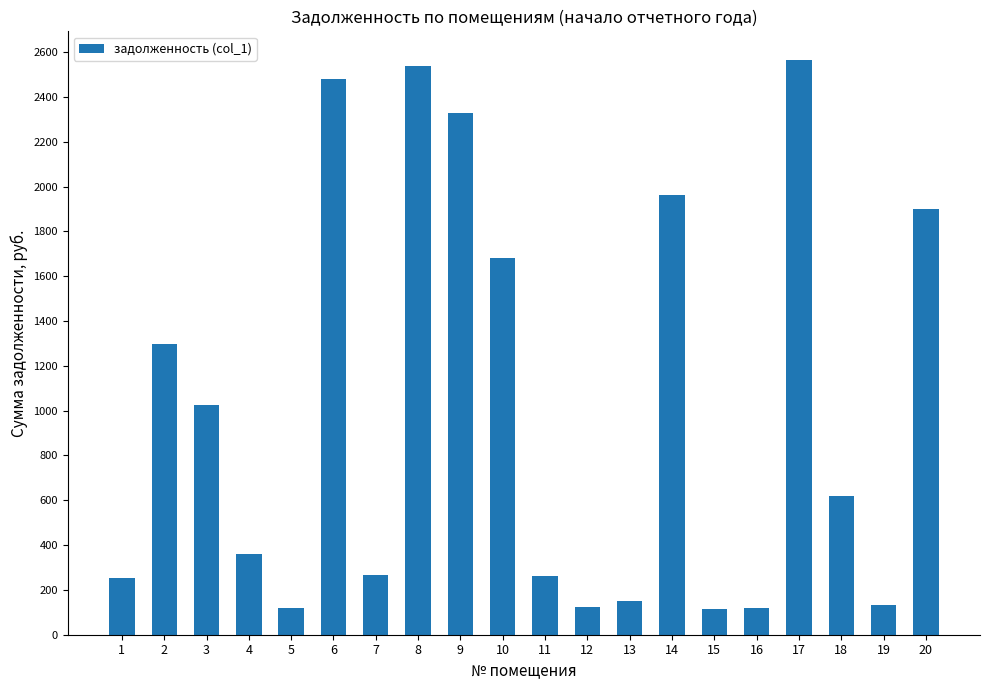

At which label is the value closest to 1340?

2